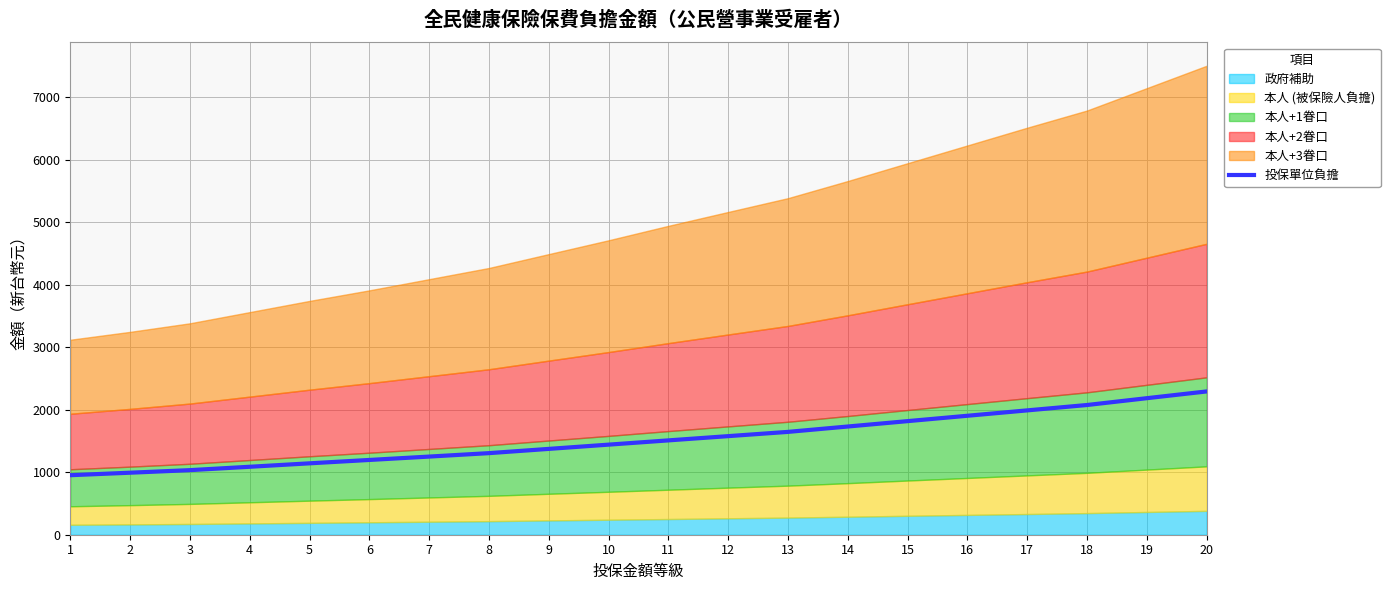

What is the value of the 18th point from the left?

2075